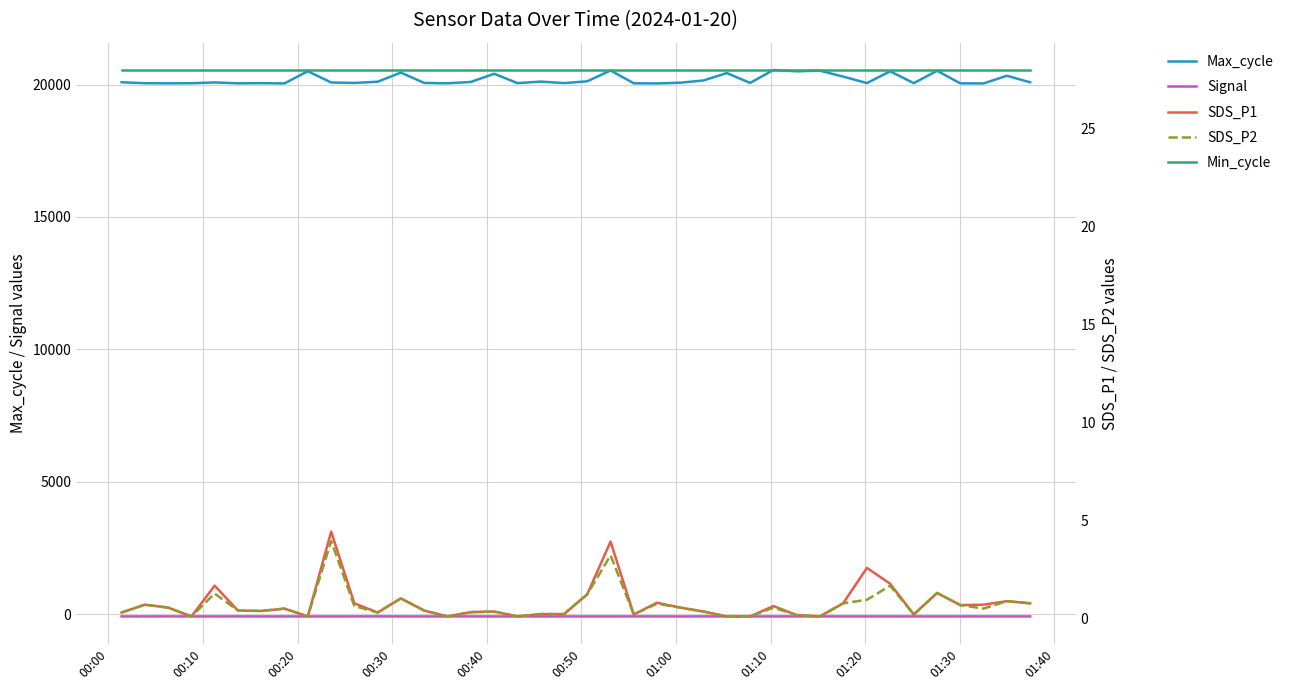

What is the value of the Max_cycle point at the 17th from the left?

20405.0